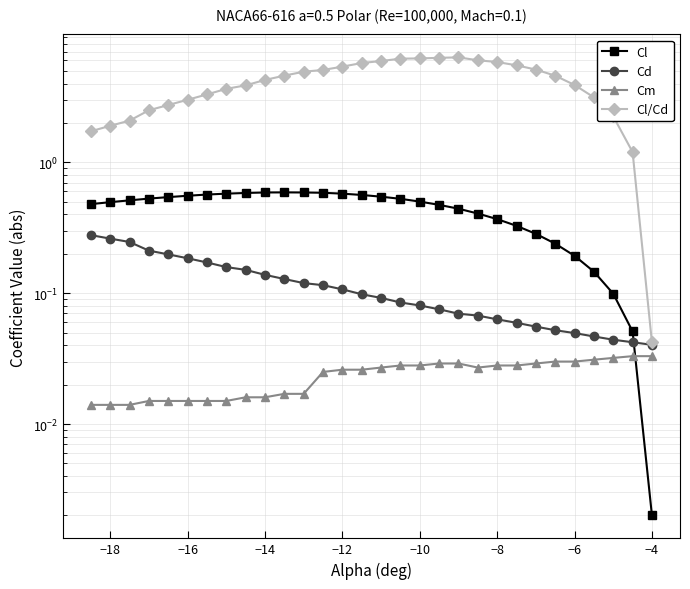

True or false: Cl has more than 2 interior local peaks.

False